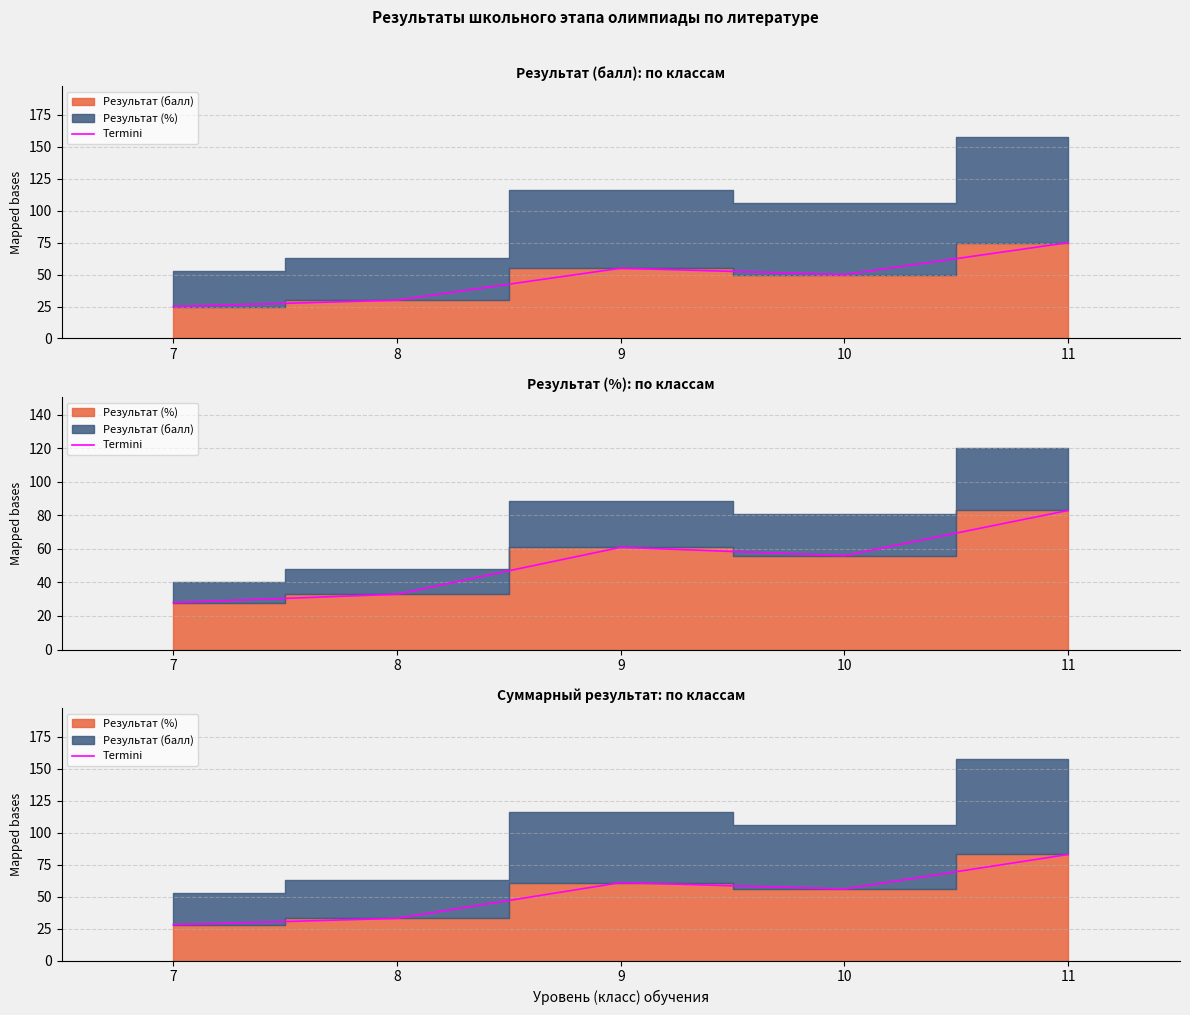

How many points are lower than both their immediate neighbors (excluding endpoints)?

1